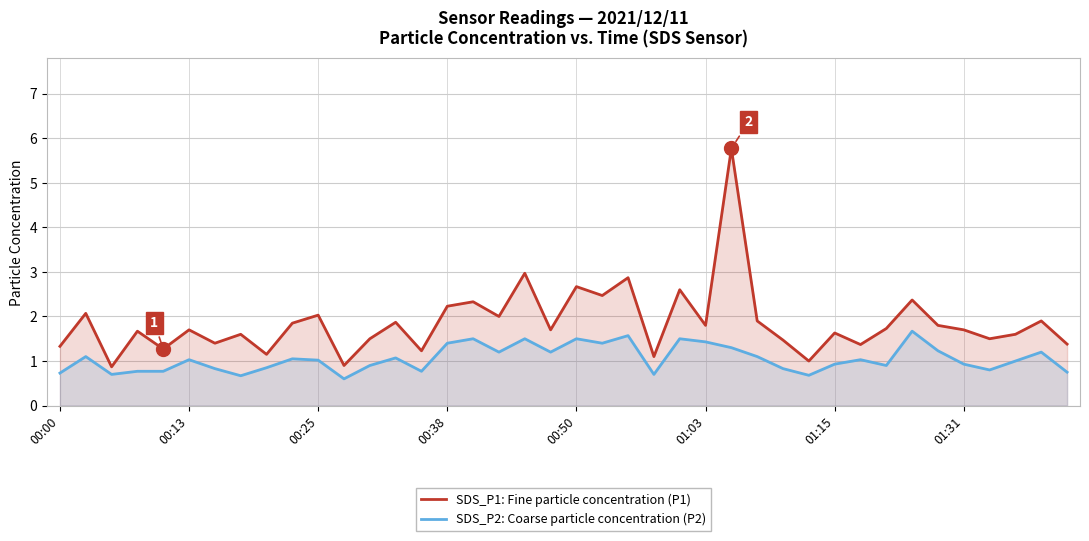

Reading right to left, what are all the values shown in this chart?

SDS_P1: Fine particle concentration (P1): 1.4	1.9	1.6	1.5	1.7	1.8	2.4	1.7	1.4	1.6	1.0	1.5	1.9	5.8	1.8	2.6	1.1	2.9	2.5	2.7	1.7	3.0	2.0	2.3	2.2	1.2	1.9	1.5	0.9	2.0	1.9	1.1	1.6	1.4	1.7	1.3	1.7	0.9	2.1	1.3
SDS_P2: Coarse particle concentration (P2): 0.8	1.2	1.0	0.8	0.9	1.2	1.7	0.9	1.0	0.9	0.7	0.8	1.1	1.3	1.4	1.5	0.7	1.6	1.4	1.5	1.2	1.5	1.2	1.5	1.4	0.8	1.1	0.9	0.6	1.0	1.1	0.8	0.7	0.8	1.0	0.8	0.8	0.7	1.1	0.7